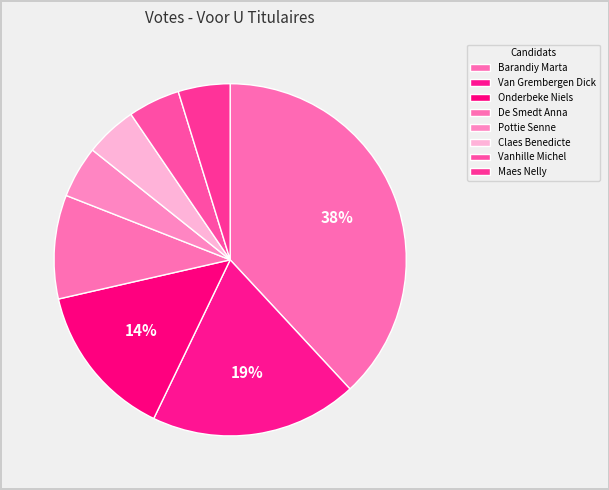

Is Vanhille Michel the majority of the pie?

No